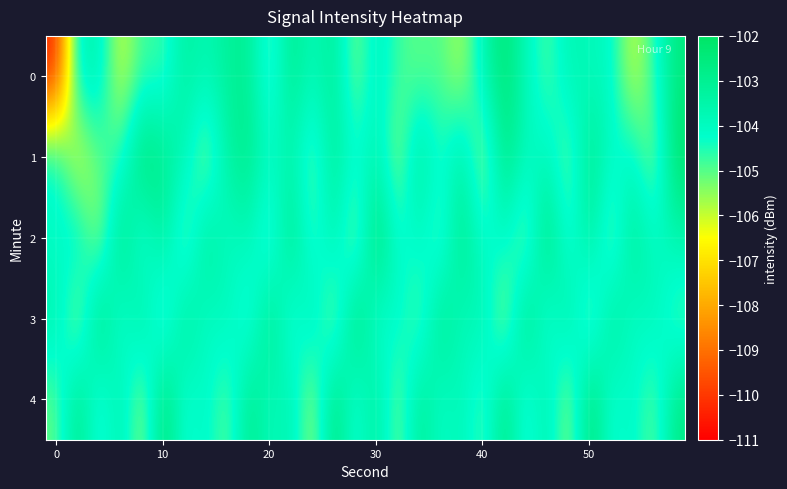

Reading left to right, list all the values displayed in this chart.

0: -110.4	-103.6	-103.6	-106.2	-104.7	-104.8	-103.2	-103.7	-103.2	-103.0	-105.1	-102.8	-103.9	-103.0	-105.4	-103.7	-104.8	-105.1	-104.9	-105.9	-103.7	-102.3	-103.8	-105.0	-103.6	-103.9	-104.0	-106.2	-104.6	-102.6
1: -103.9	-106.6	-104.9	-104.7	-102.1	-102.9	-103.7	-105.7	-103.3	-102.8	-104.1	-103.5	-105.2	-103.0	-104.3	-103.6	-105.7	-102.9	-104.6	-103.1	-105.9	-102.5	-104.0	-103.8	-105.3	-102.7	-104.2	-103.9	-105.6	-102.1
2: -104.2	-103.6	-105.9	-102.3	-104.8	-103.0	-105.5	-102.9	-104.1	-103.7	-105.2	-102.6	-104.9	-103.3	-105.8	-102.0	-104.5	-103.9	-105.1	-102.7	-104.3	-103.9	-105.6	-102.2	-104.8	-103.0	-105.5	-102.9	-104.1	-103.6
3: -103.5	-105.9	-102.2	-104.7	-103.0	-105.5	-102.9	-104.2	-103.7	-105.0	-102.6	-104.9	-103.3	-105.8	-102.1	-104.6	-103.9	-105.2	-102.7	-104.0	-103.5	-105.9	-102.3	-104.8	-103.1	-105.6	-102.9	-104.2	-103.7	-105.0
4: -105.1	-102.6	-104.9	-103.3	-105.8	-102.1	-104.6	-103.9	-105.2	-102.7	-104.0	-103.5	-105.9	-102.2	-104.7	-103.0	-105.5	-102.9	-104.2	-103.7	-105.0	-102.5	-104.9	-103.3	-105.8	-102.1	-104.6	-103.9	-105.2	-102.7